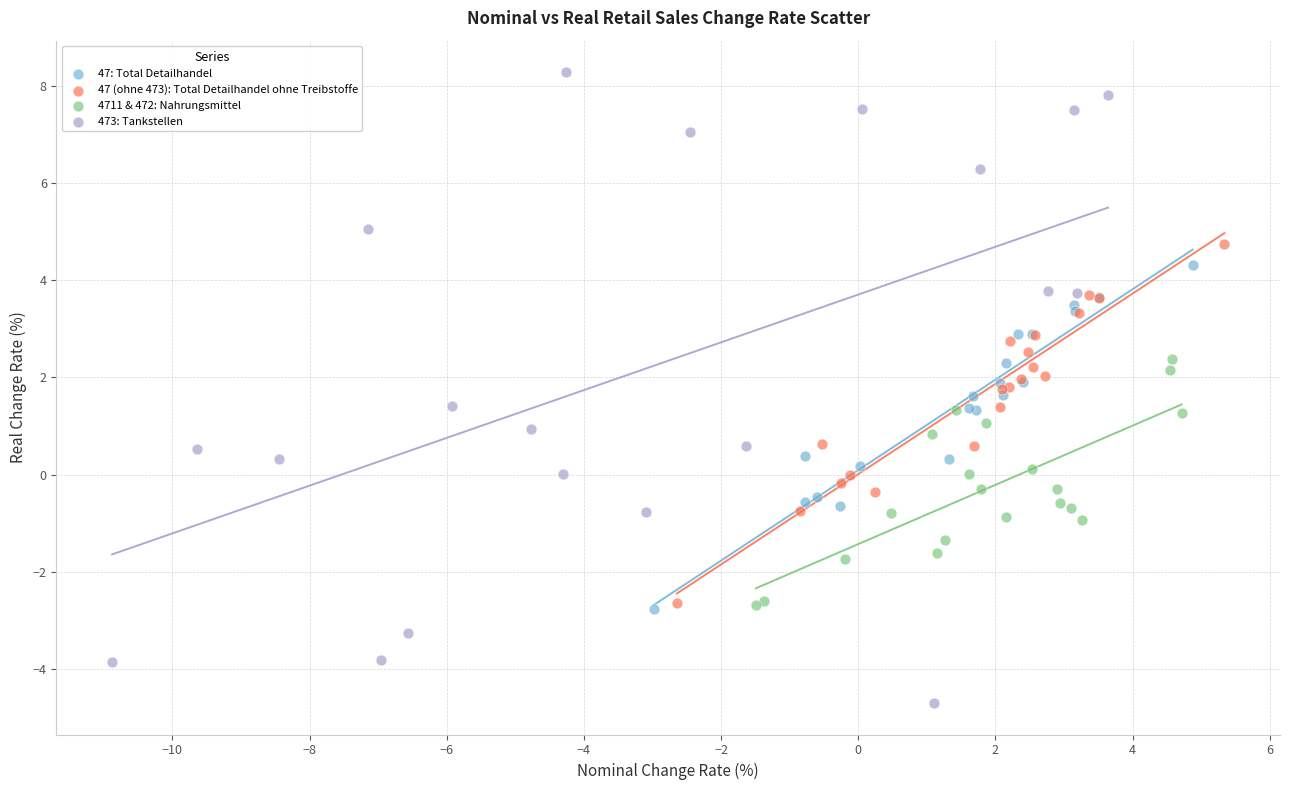

Which series has the widest spread of Y values?

473: Tankstellen